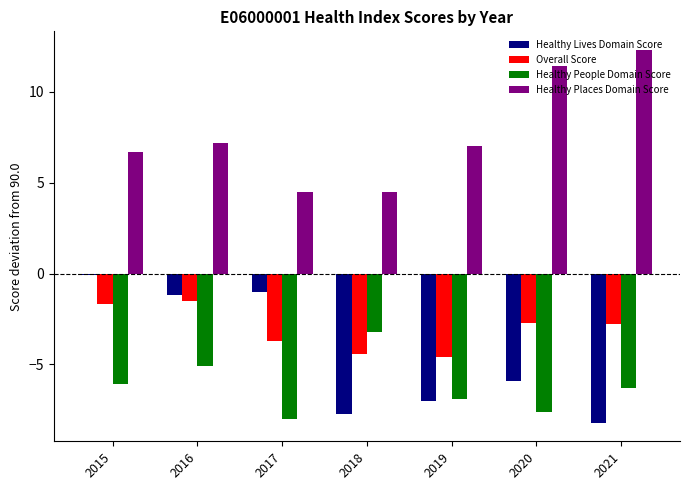

Reading right to left, extract all data points from this chart.

Healthy Lives Domain Score: 2021=-8.2	2020=-5.9	2019=-7.0	2018=-7.7	2017=-1.0	2016=-1.2	2015=-0.1
Overall Score: 2021=-2.8	2020=-2.7	2019=-4.6	2018=-4.4	2017=-3.7	2016=-1.5	2015=-1.7
Healthy People Domain Score: 2021=-6.3	2020=-7.6	2019=-6.9	2018=-3.2	2017=-8.0	2016=-5.1	2015=-6.1
Healthy Places Domain Score: 2021=12.3	2020=11.4	2019=7.0	2018=4.5	2017=4.5	2016=7.2	2015=6.7